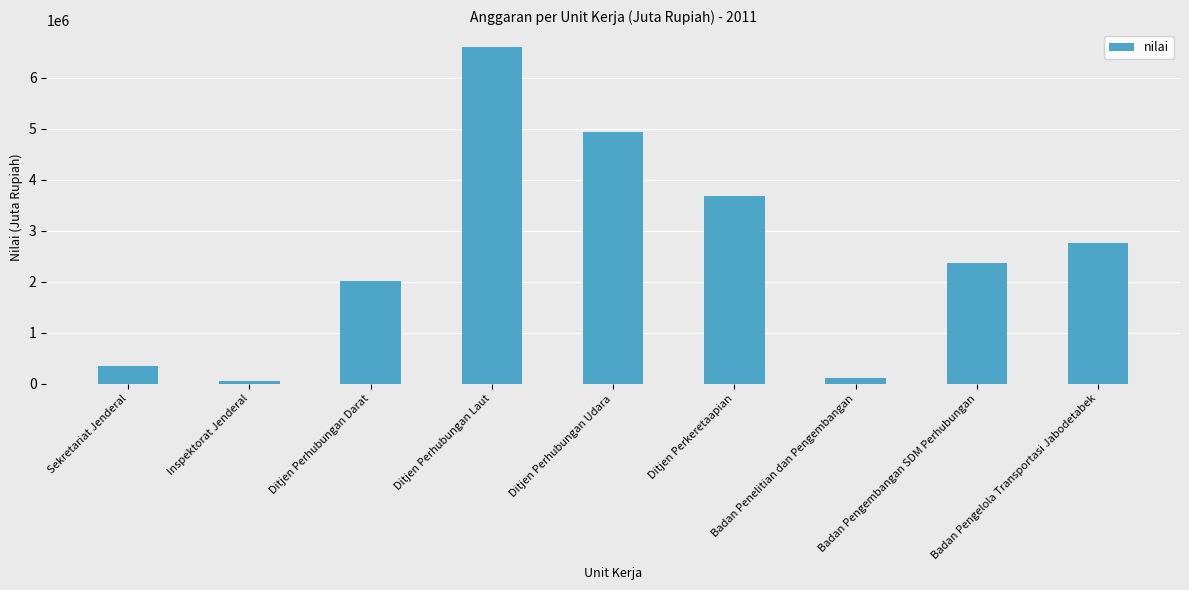

Which category has the lowest value across all series?

Inspektorat Jenderal